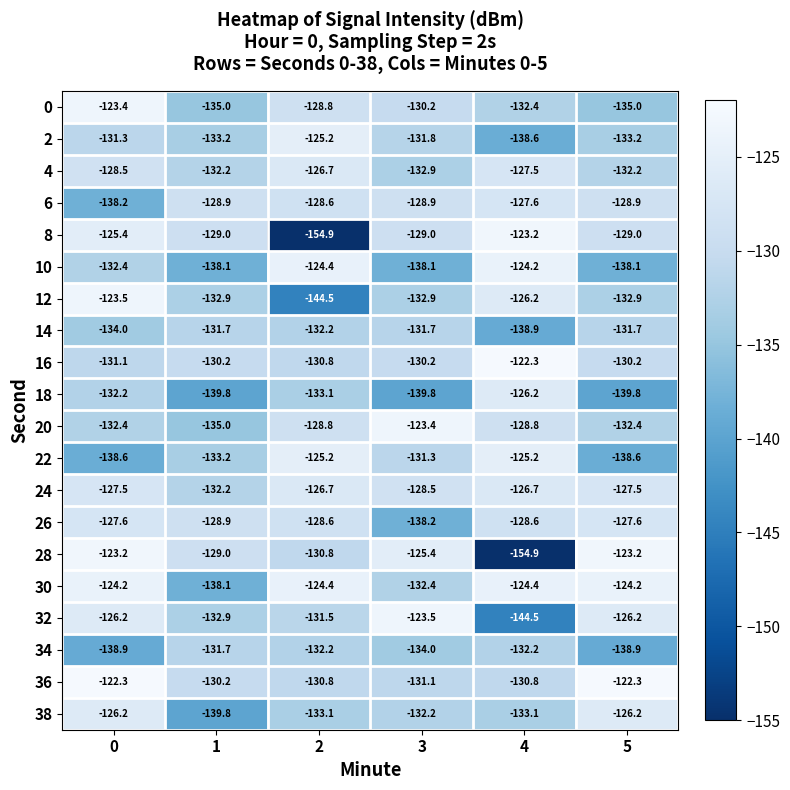

At how many categories does at least one series exceed -140?

6